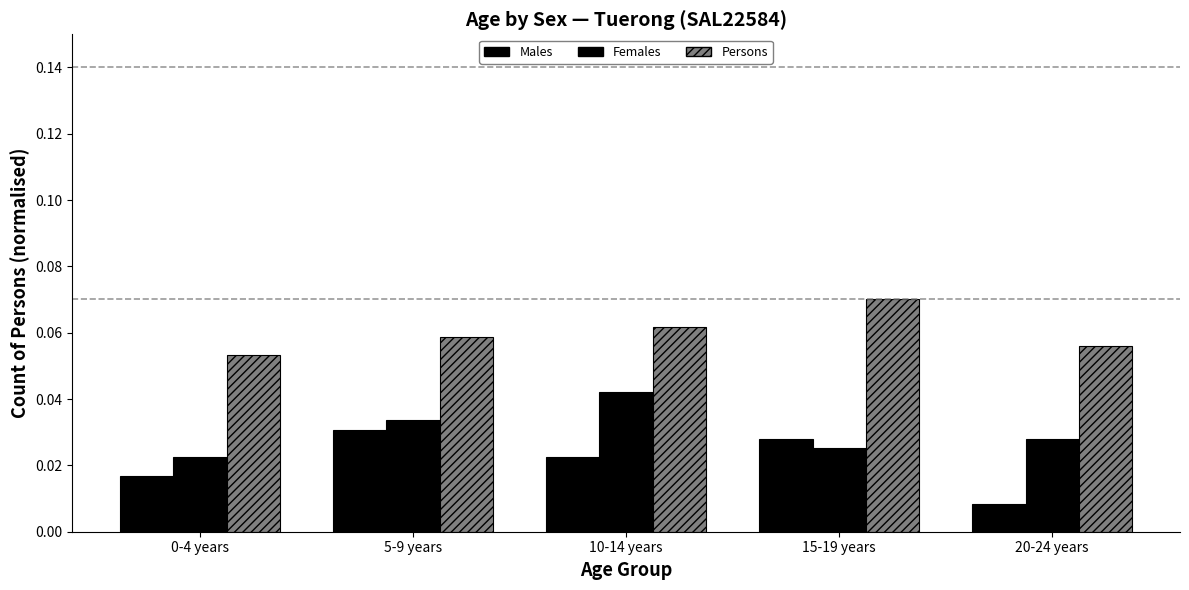

Count the number of categories in the chart.

5